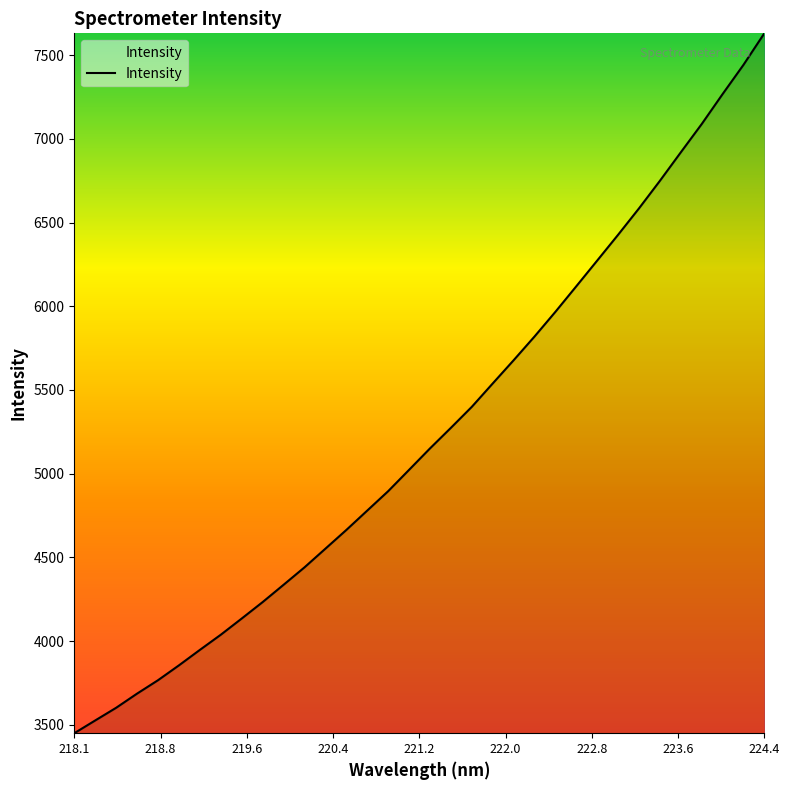

What is the smallest value displayed?

3449.6